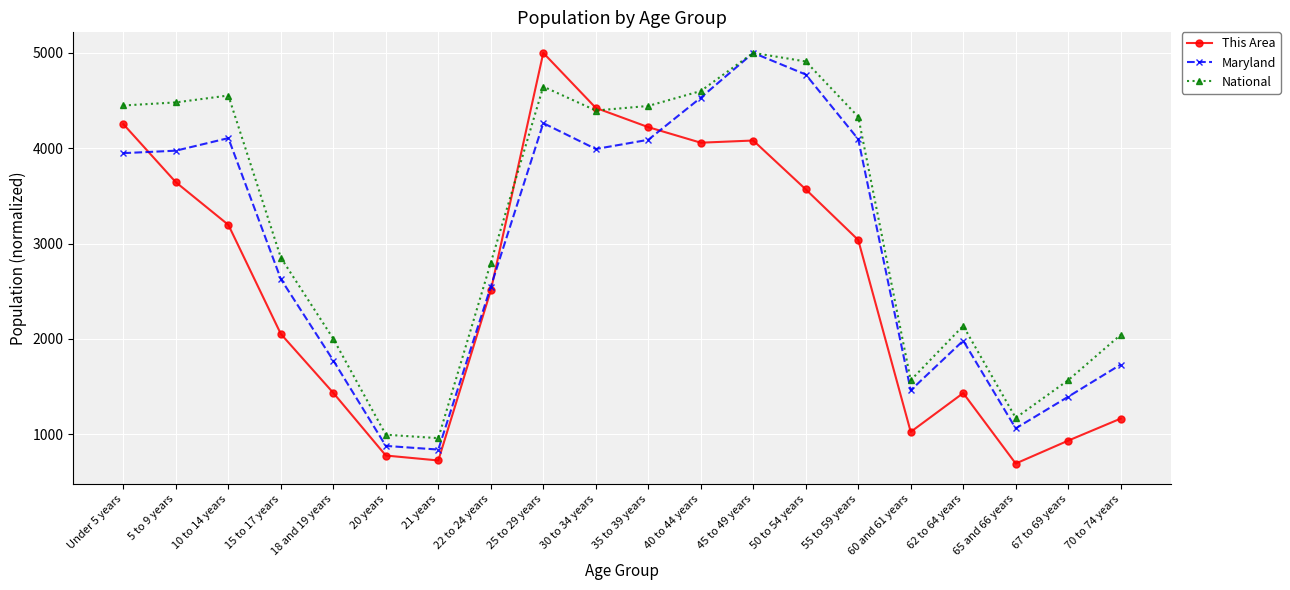

What is the label of the 19th point from the left?

67 to 69 years